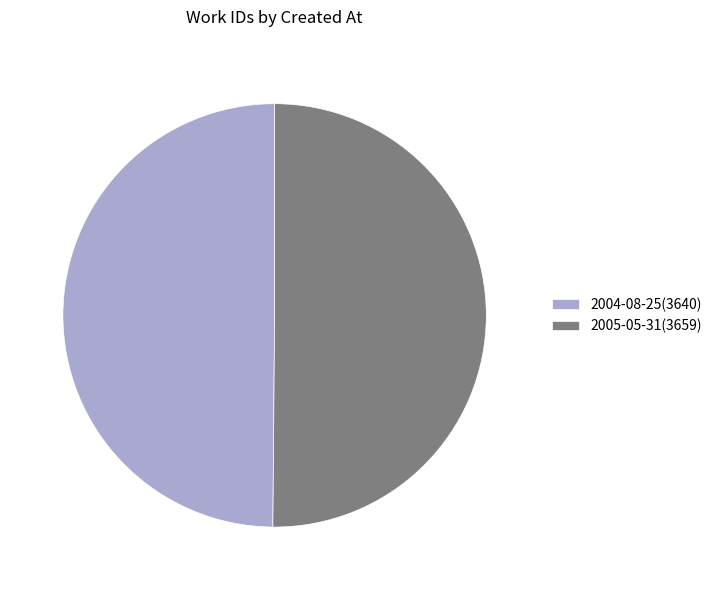

Approximately how many times larger is the value at 2004-08-25(3640) compared to 2005-05-31(3659)?

1.0